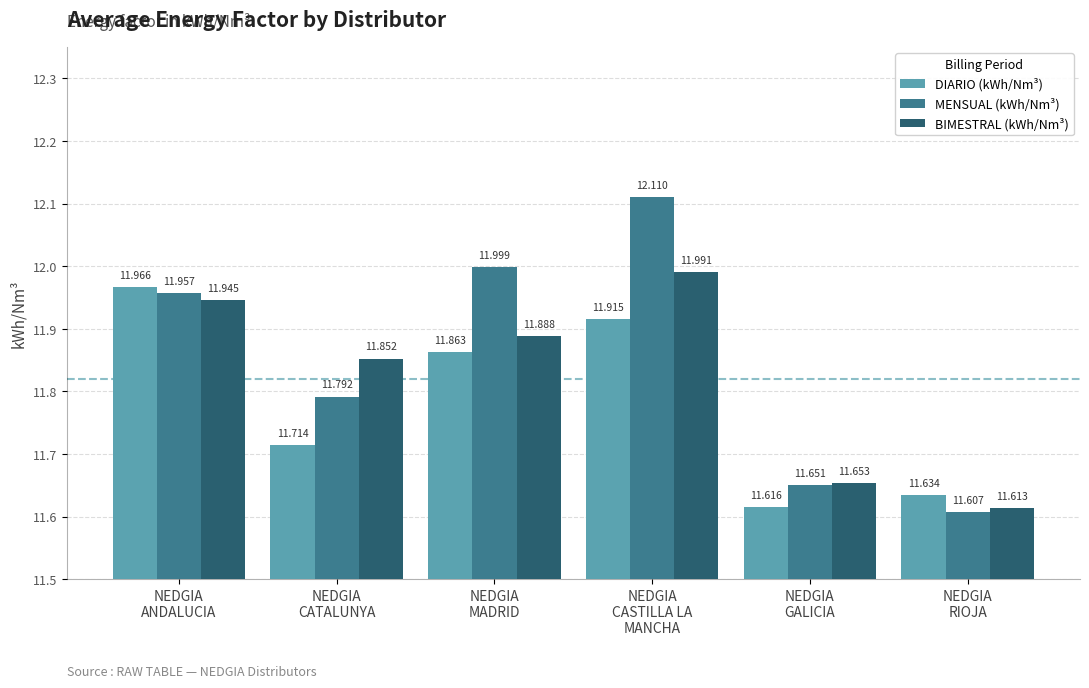

Which series has the largest range (max minus min)?

MENSUAL (kWh/Nm³)